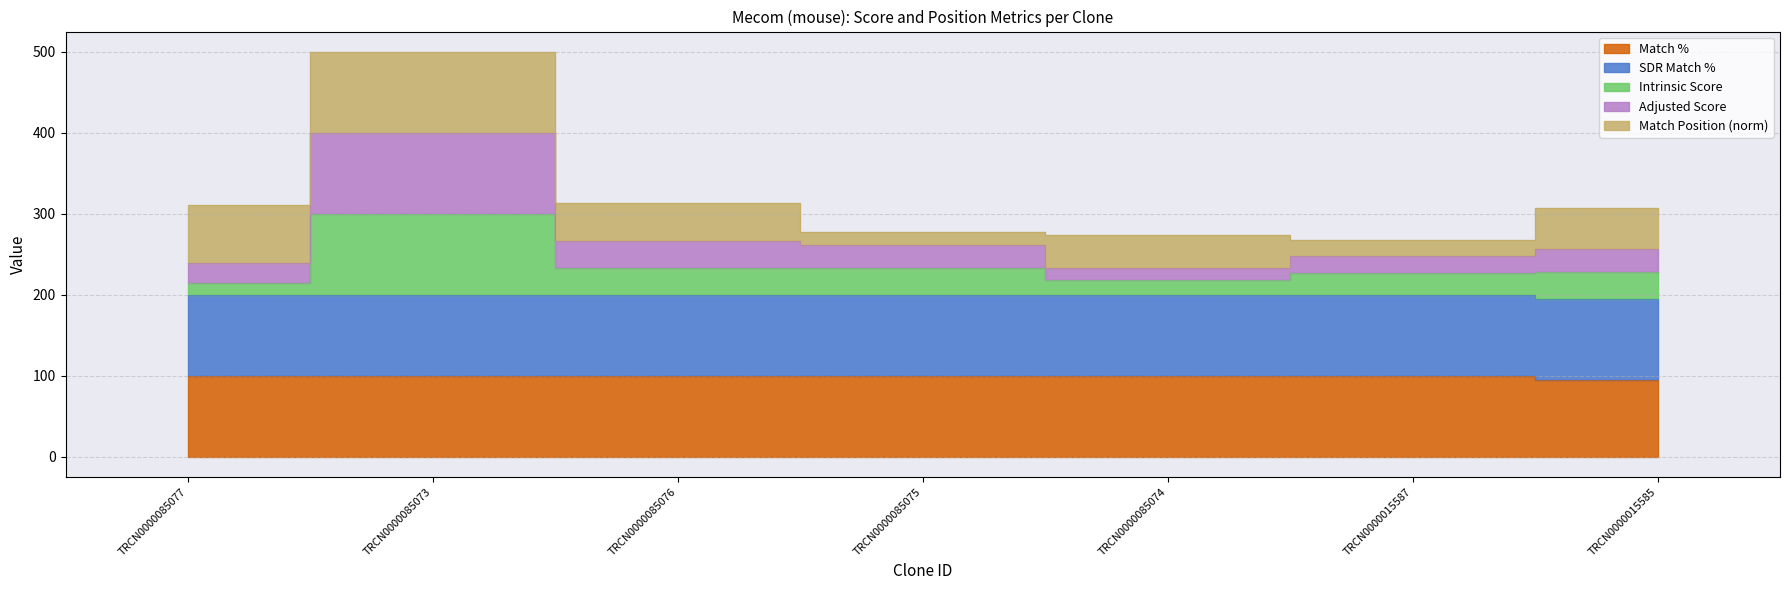

What is the label of the 1st point from the left?

TRCN0000085077